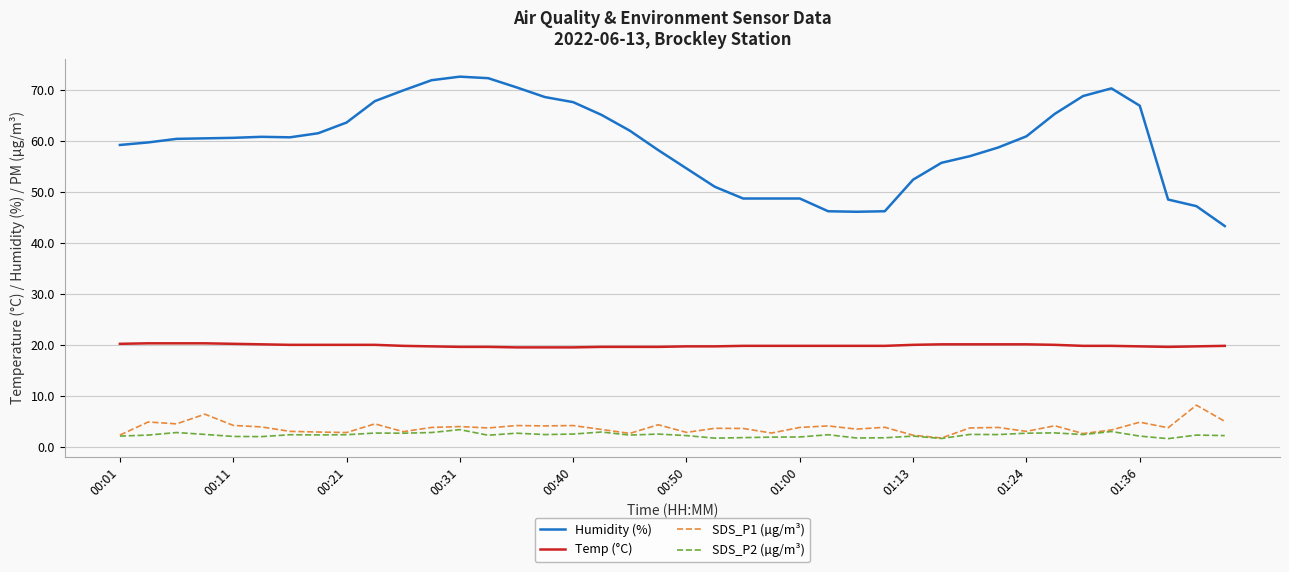

What are all the series names shown in the legend?

Humidity (%), Temp (°C), SDS_P1 (µg/m³), SDS_P2 (µg/m³)